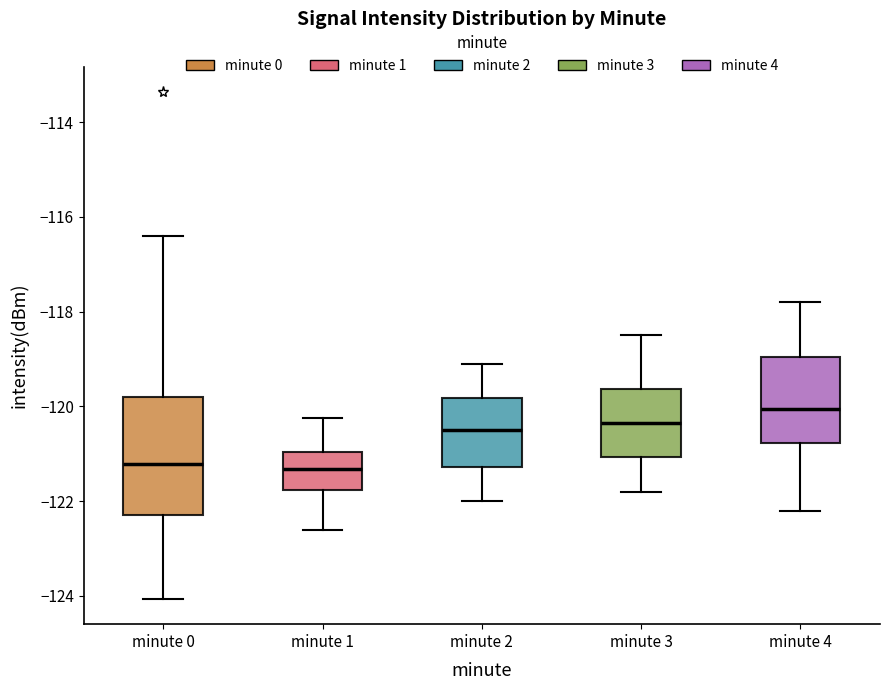

Reading left to right, transcribe this box plot: for each box, give where its median line is, the range the box spans, and where its two whiskers end, as read against the y-axis. The values are not printed on the chart, so give them approximately, as read against the axis.

minute 0: median -121.2, box -122.2 to -119.8, whiskers -124.0 to -116.4
minute 1: median -121.4, box -121.8 to -121.0, whiskers -122.6 to -120.2
minute 2: median -120.4, box -121.2 to -119.8, whiskers -122.0 to -119.0
minute 3: median -120.4, box -121.0 to -119.6, whiskers -121.8 to -118.4
minute 4: median -120.0, box -120.8 to -119.0, whiskers -122.2 to -117.8